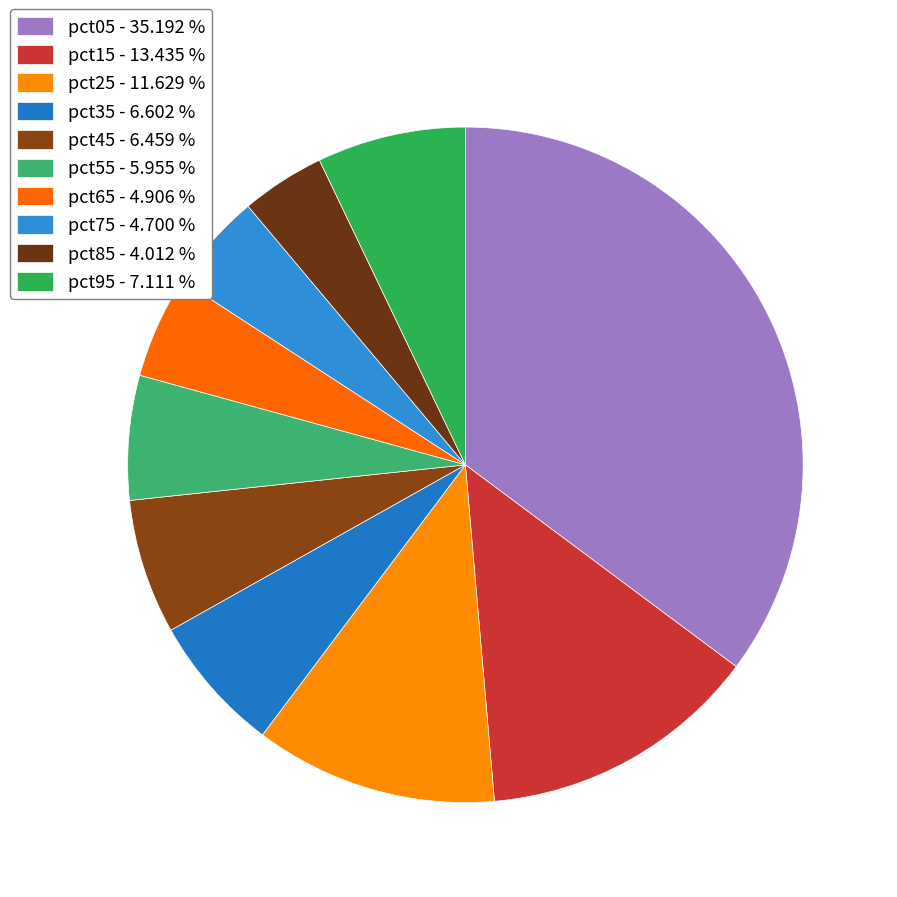

To the nearest percent, what is the difference between the pct55 and pct45 slice percentages?

1%